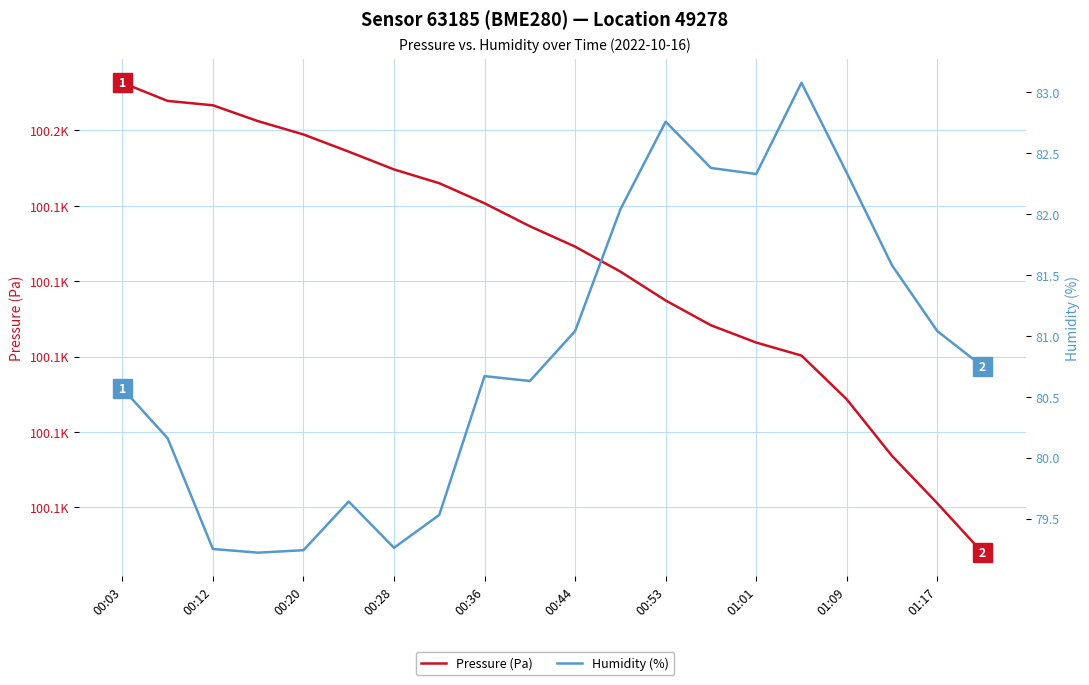

At how many categories does at least one series exceed 87035?

20